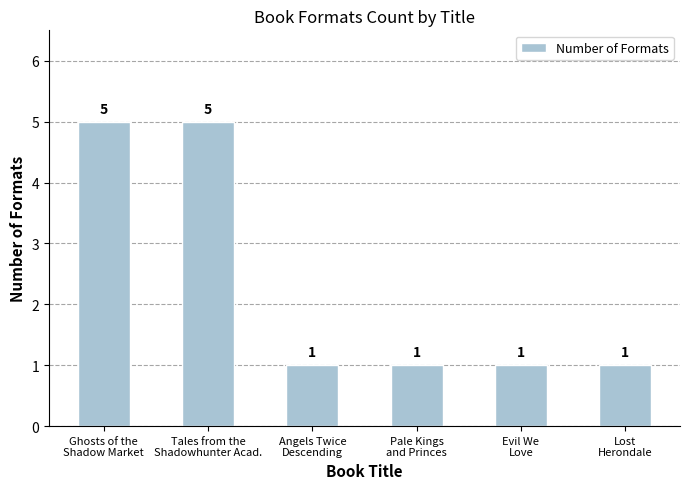

Count the values in the range 1 to 5.

6